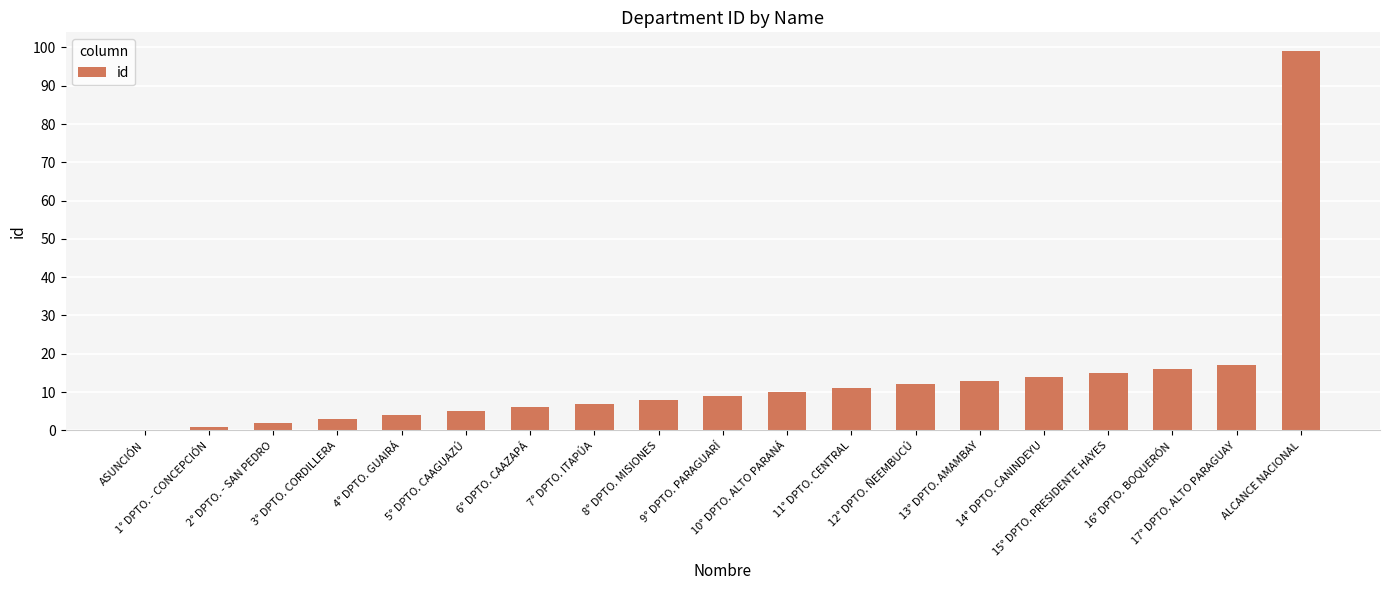

Does the chart contain stacked bars?

No